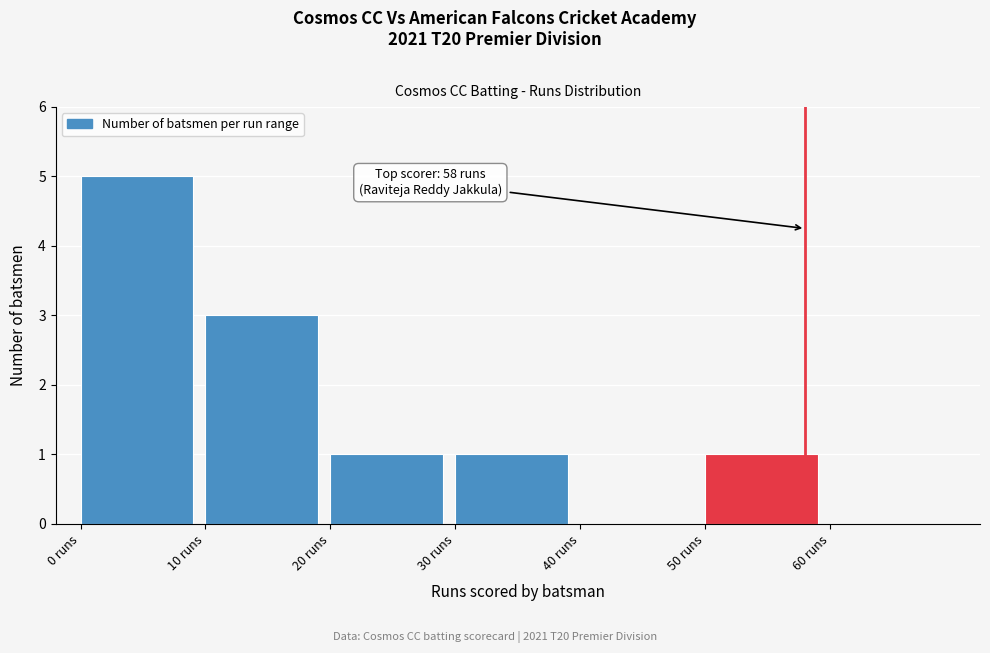

Reading left to right, list all the values displayed in this chart.

0 runs=5	10 runs=3	20 runs=1	30 runs=1	40 runs=0	50 runs=1	60 runs=0